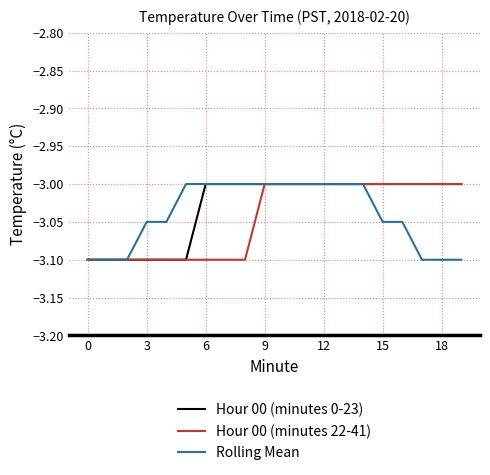

What is the smallest value displayed?

-3.1